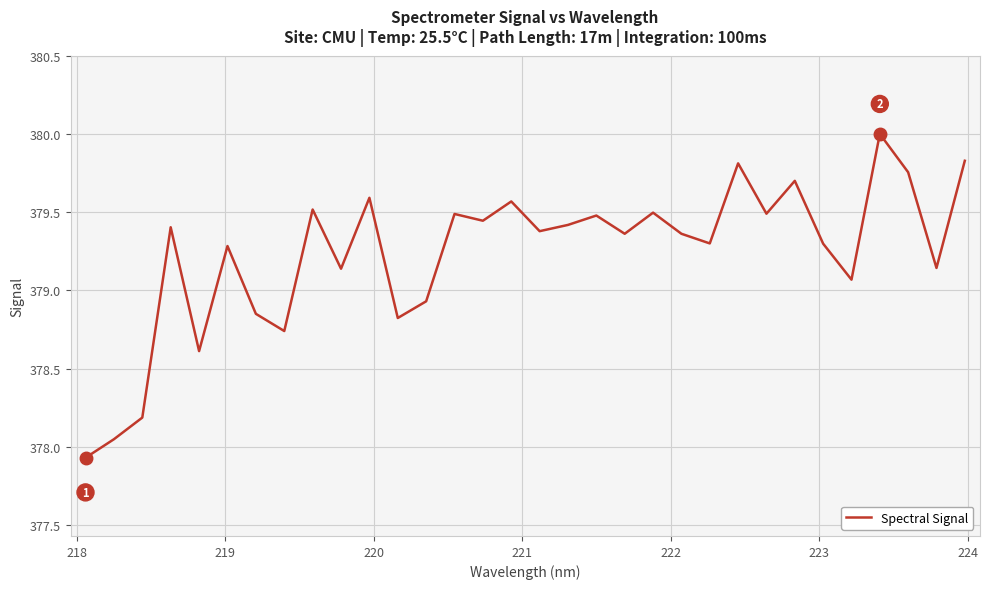

What is the smallest value displayed?

377.9